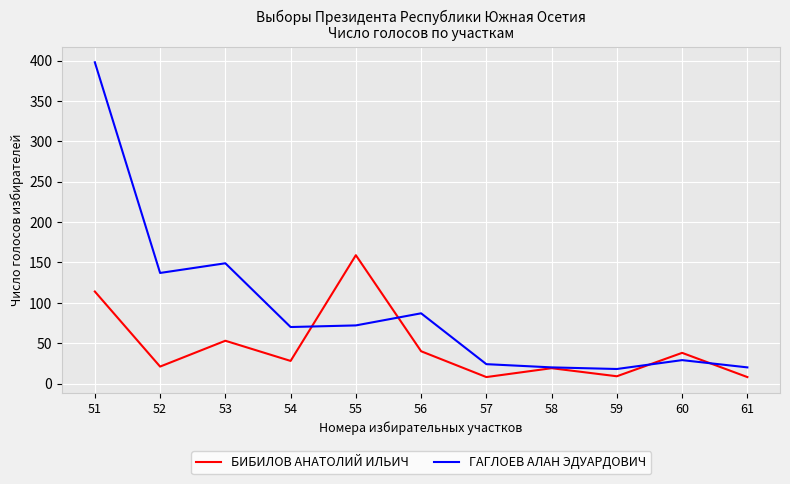

Between which two adjacent categories do БИБИЛОВ АНАТОЛИЙ ИЛЬИЧ and ГАГЛОЕВ АЛАН ЭДУАРДОВИЧ first intersect?

54 and 55